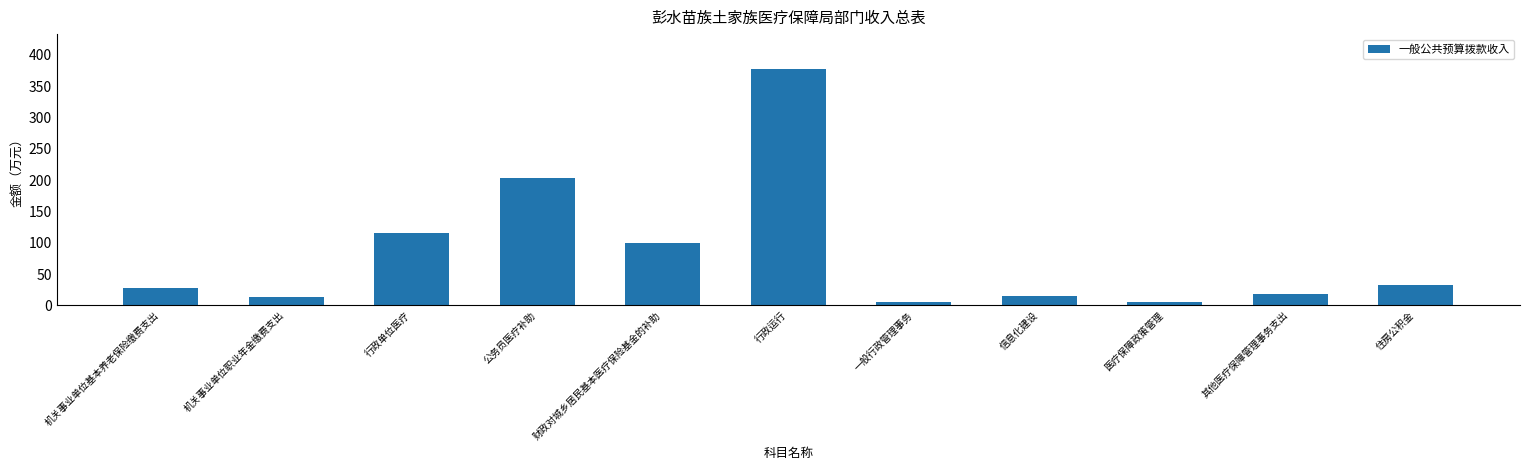

What is the maximum value shown in the chart?

376.5